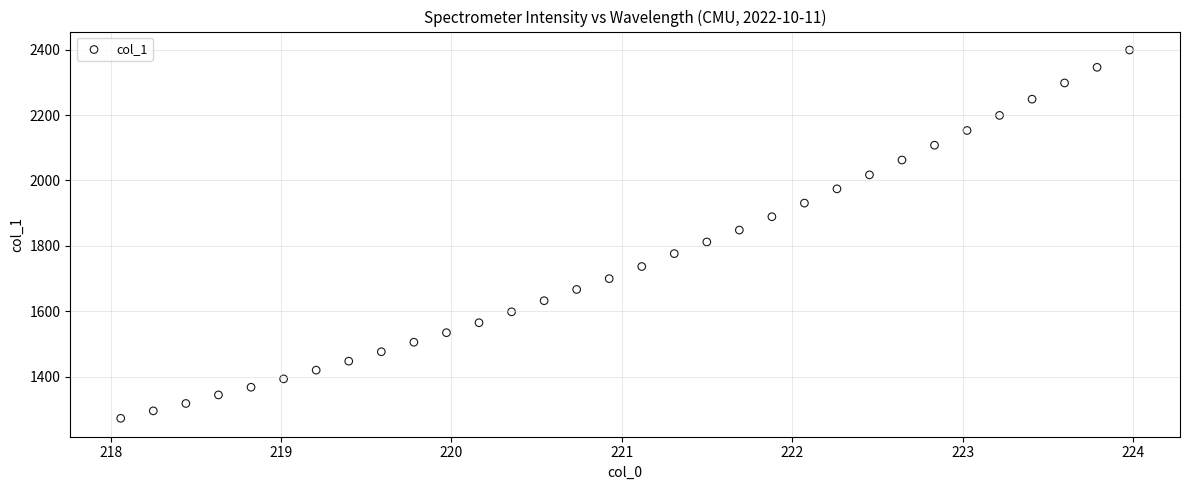

What is the range of X values (max minus min)?

5.9